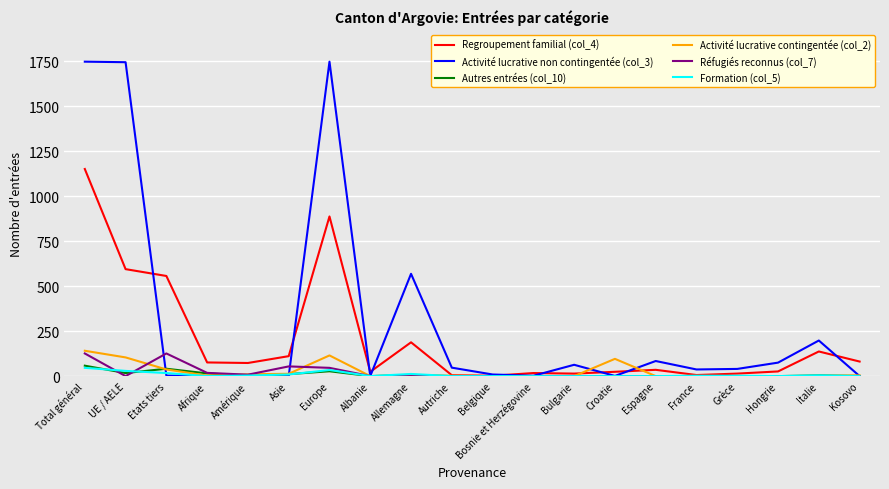

True or false: Activité lucrative contingentée (col_2) has a value of 0 at Bosnie et Herzégovine.

True